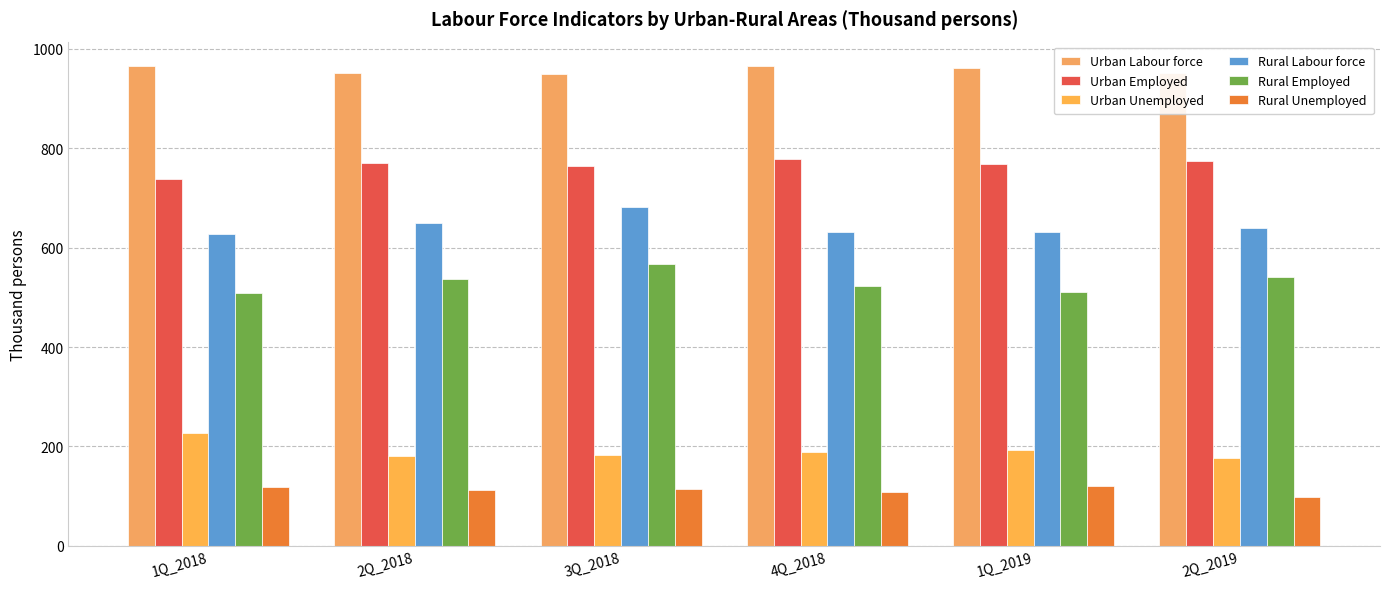

How many groups of bars are there?

6